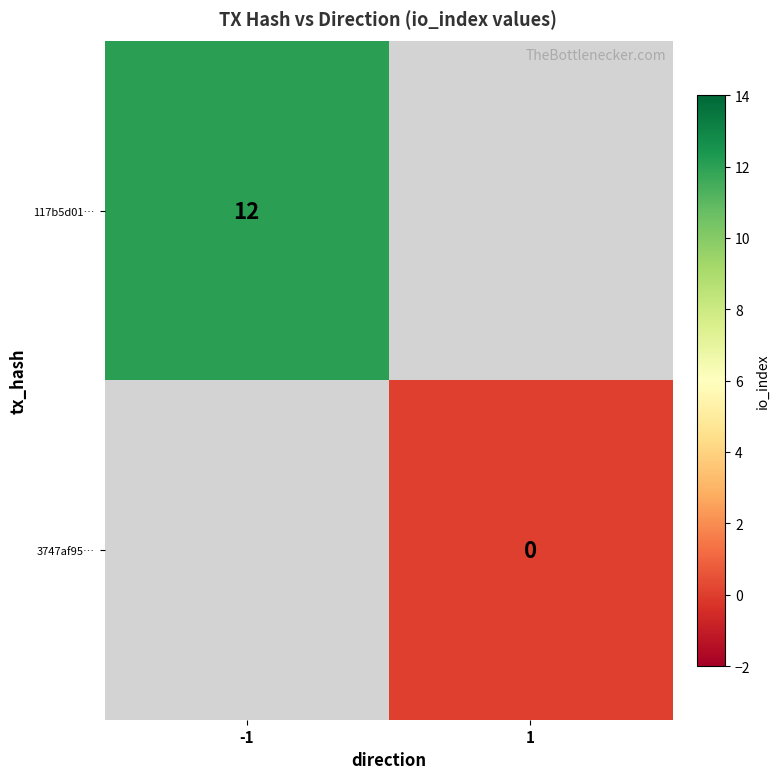

Which has a higher value, 1 or -1?

-1